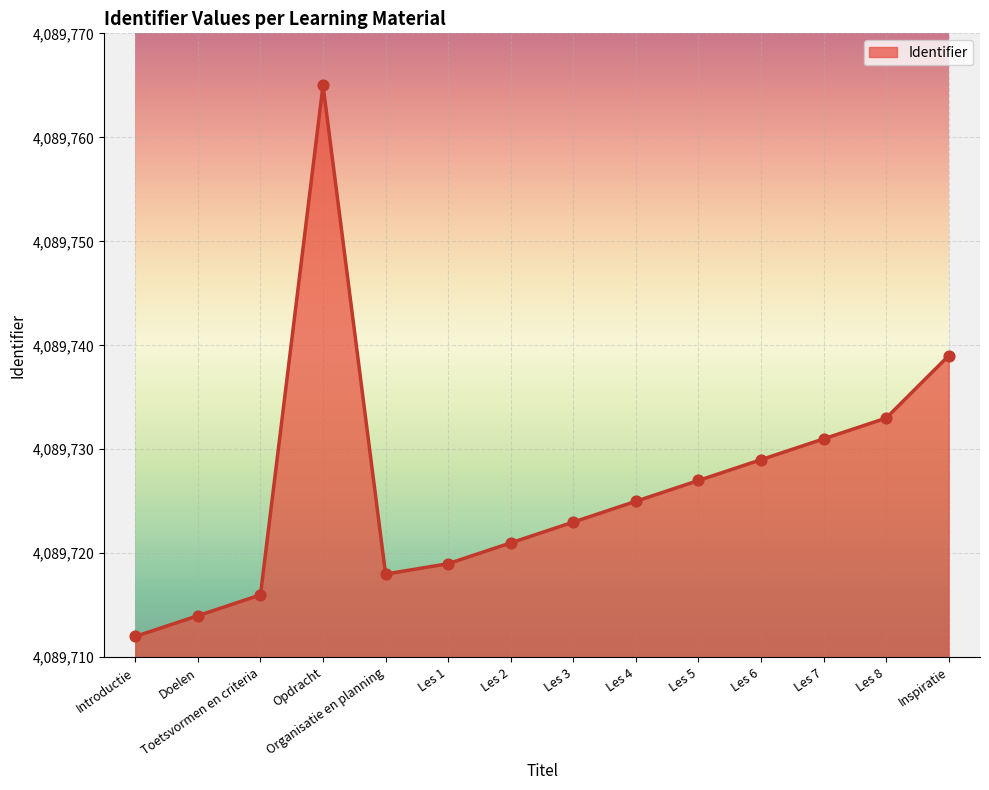

Approximately how many times larger is the value at Organisatie en planning compared to Toetsvormen en criteria?

1.0